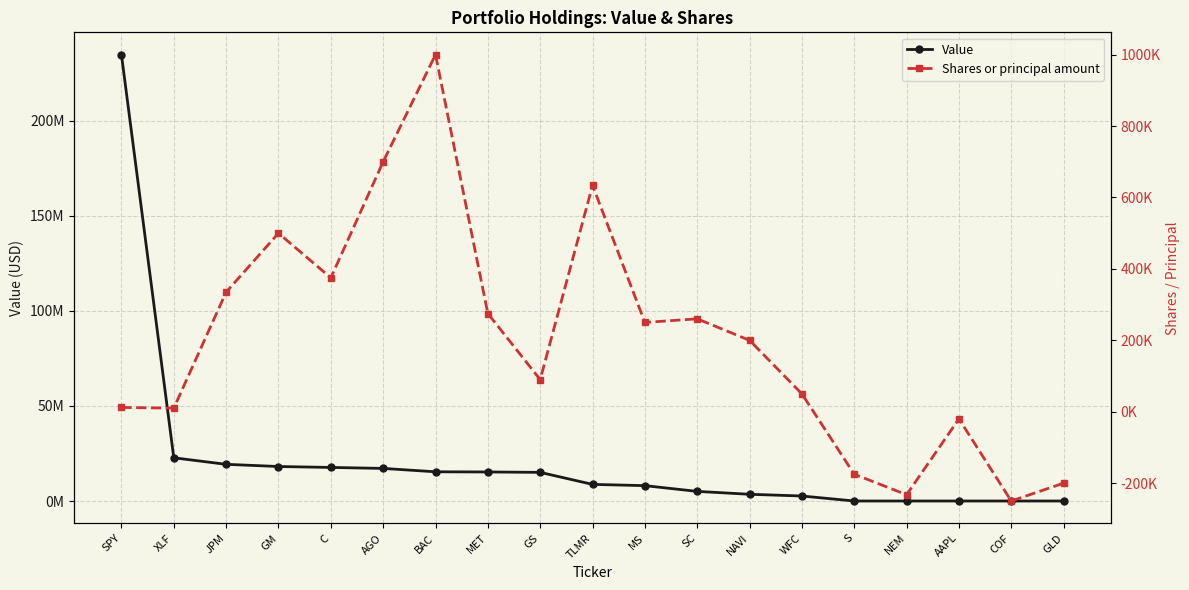

True or false: Value has a value of 0 at GLD.

True